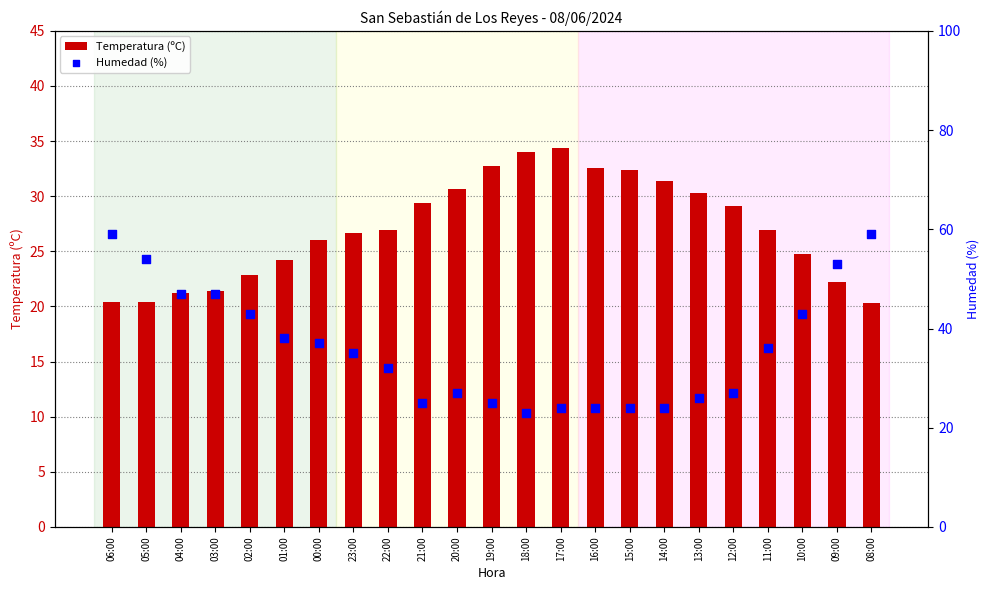

What are all the series names shown in the legend?

Temperatura (ºC), Humedad (%)